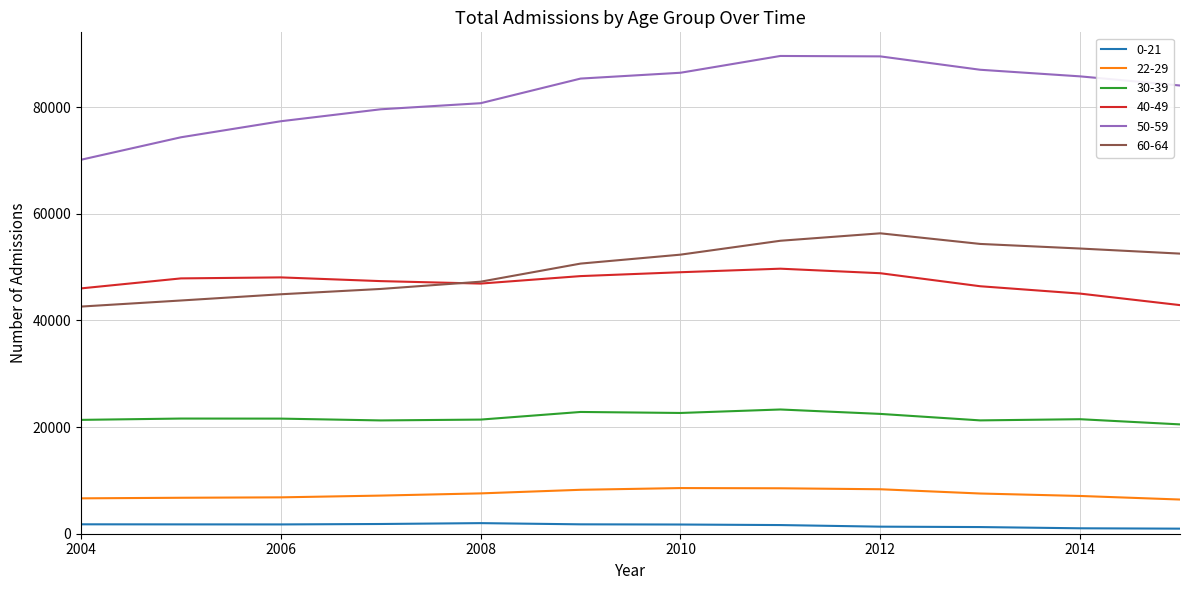

True or false: 0-21 and 22-29 intersect in this chart.

False